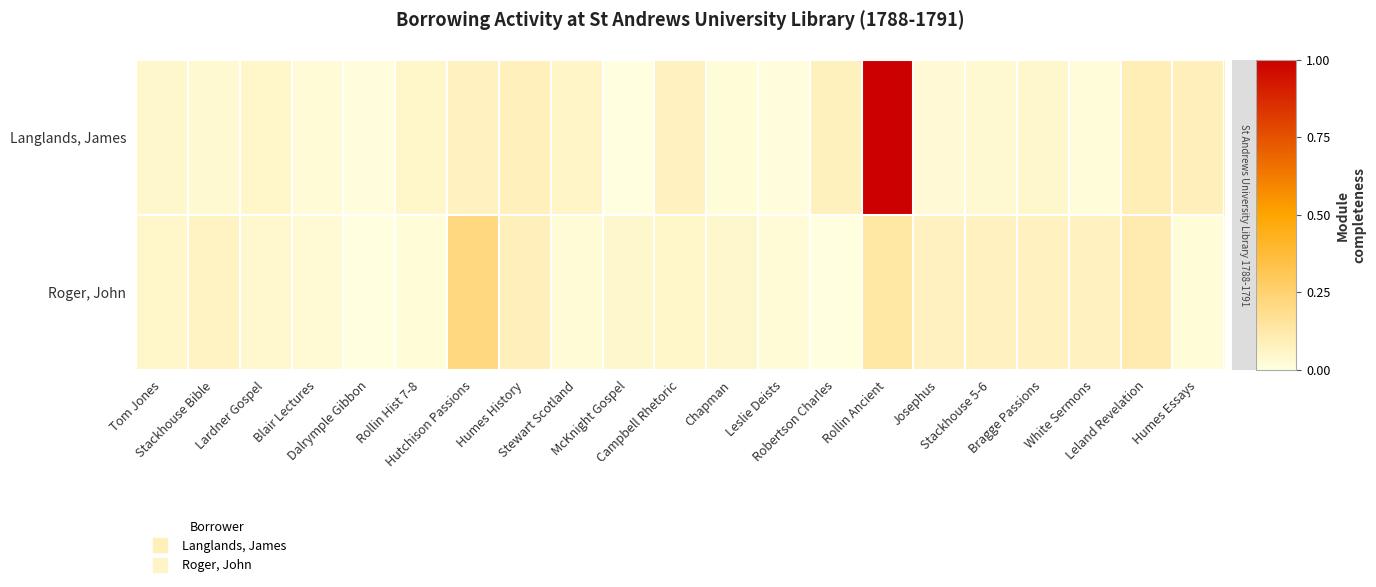

Reading left to right, transcribe all the data shown in this chart.

Langlands, James: Tom Jones=0.0	Stackhouse Bible=0.0	Lardner Gospel=0.0	Blair Lectures=0.0	Dalrymple Gibbon=0.0	Rollin Hist 7-8=0.0	Hutchison Passions=0.1	Humes History=0.1	Stewart Scotland=0.1	McKnight Gospel=0.0	Campbell Rhetoric=0.1	Chapman=0.0	Leslie Deists=0.0	Robertson Charles=0.1	Rollin Ancient=1.0	Josephus=0.0	Stackhouse 5-6=0.0	Bragge Passions=0.0	White Sermons=0.0	Leland Revelation=0.1	Humes Essays=0.1
Roger, John: Tom Jones=0.0	Stackhouse Bible=0.1	Lardner Gospel=0.0	Blair Lectures=0.0	Dalrymple Gibbon=0.0	Rollin Hist 7-8=0.0	Hutchison Passions=0.2	Humes History=0.1	Stewart Scotland=0.0	McKnight Gospel=0.0	Campbell Rhetoric=0.0	Chapman=0.0	Leslie Deists=0.0	Robertson Charles=0.0	Rollin Ancient=0.1	Josephus=0.1	Stackhouse 5-6=0.1	Bragge Passions=0.1	White Sermons=0.1	Leland Revelation=0.1	Humes Essays=0.0